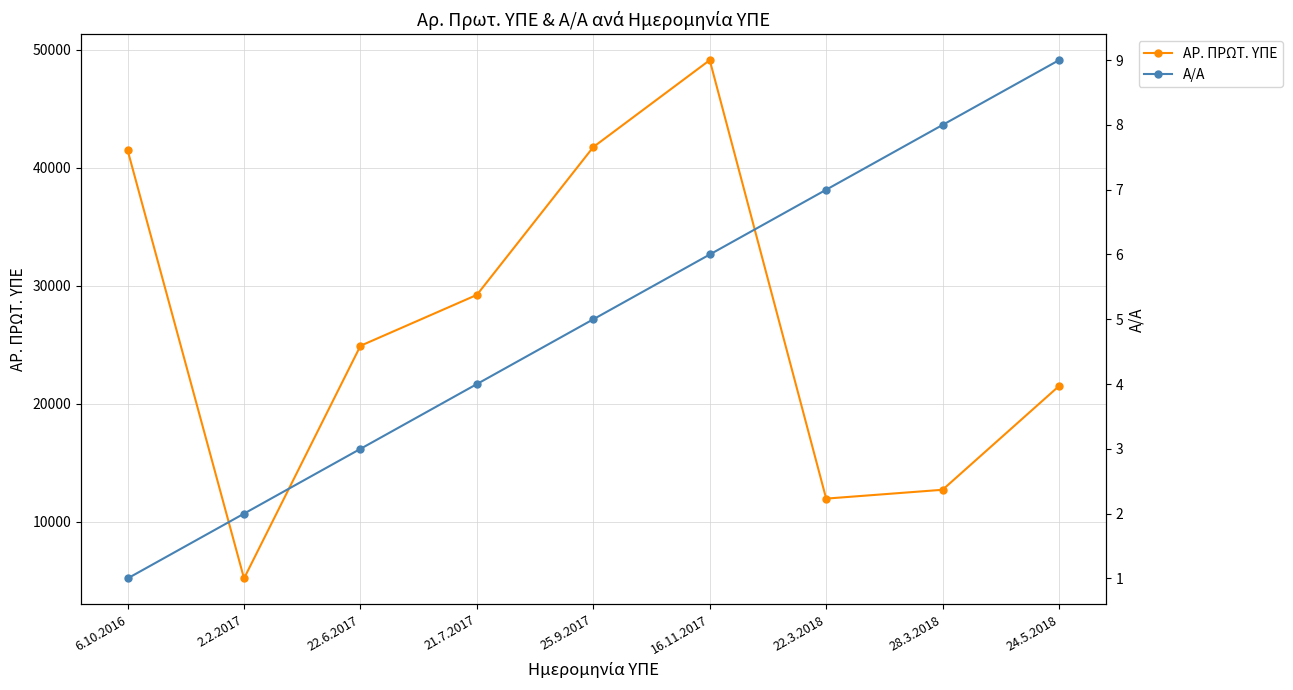

Which category has the lowest value in the ΑΡ. ΠΡΩΤ. ΥΠΕ series?

2.2.2017